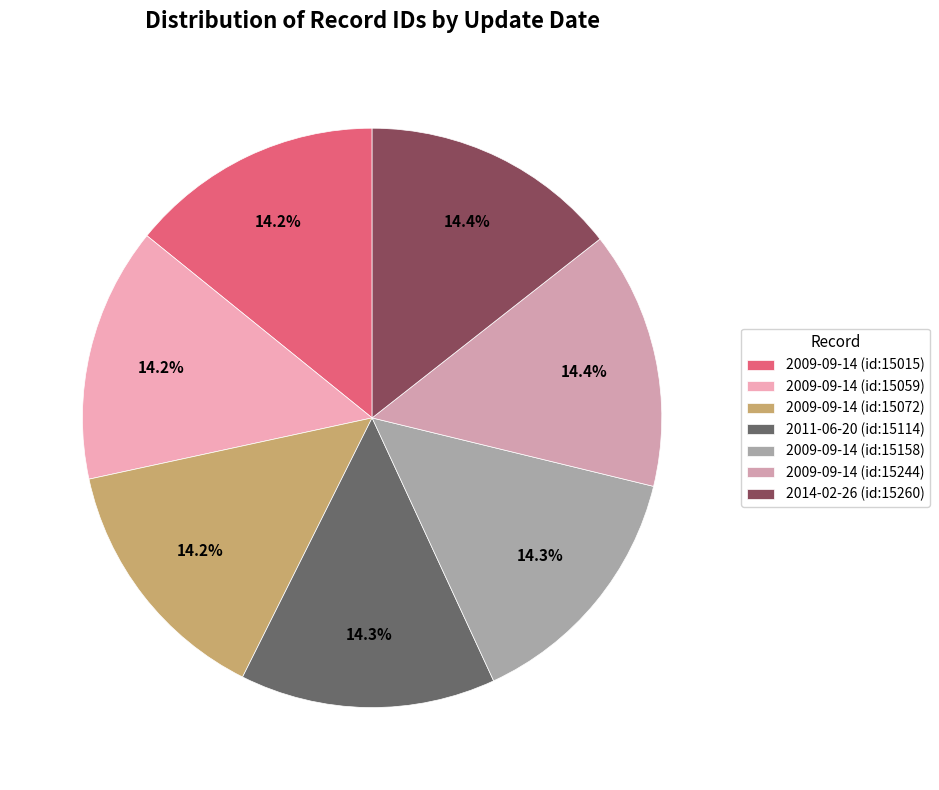

How many segments does this pie chart have?

7